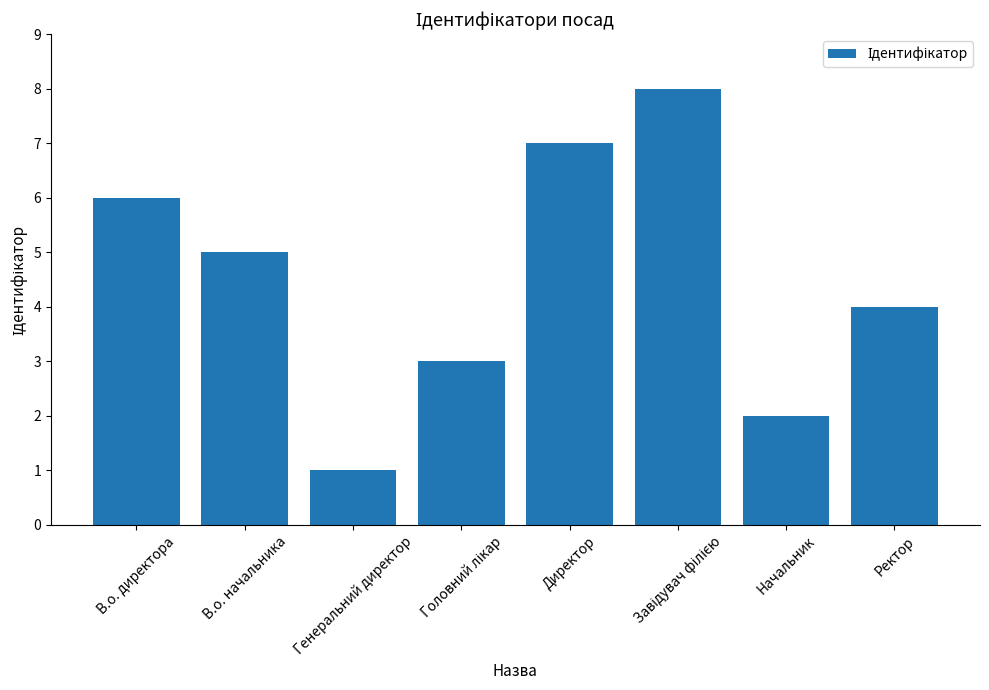

What is the difference between the maximum and minimum values?

7